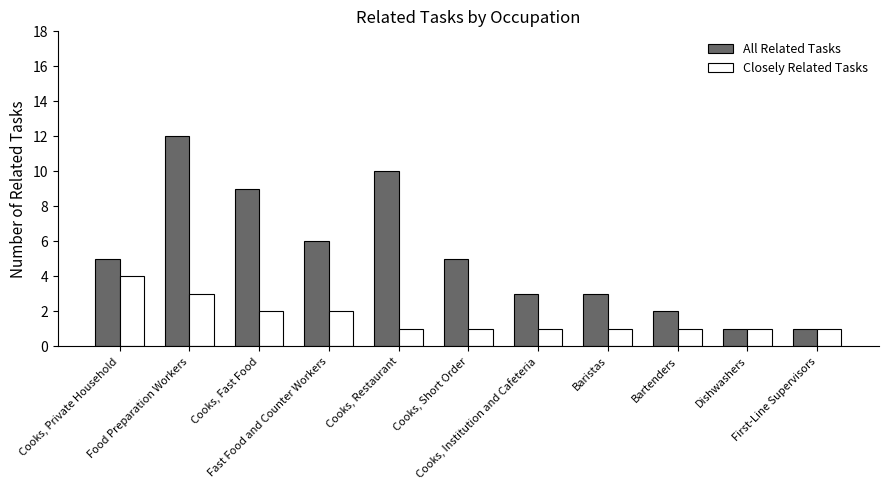

What is the approximate value of Closely Related Tasks at Cooks, Fast Food?

2